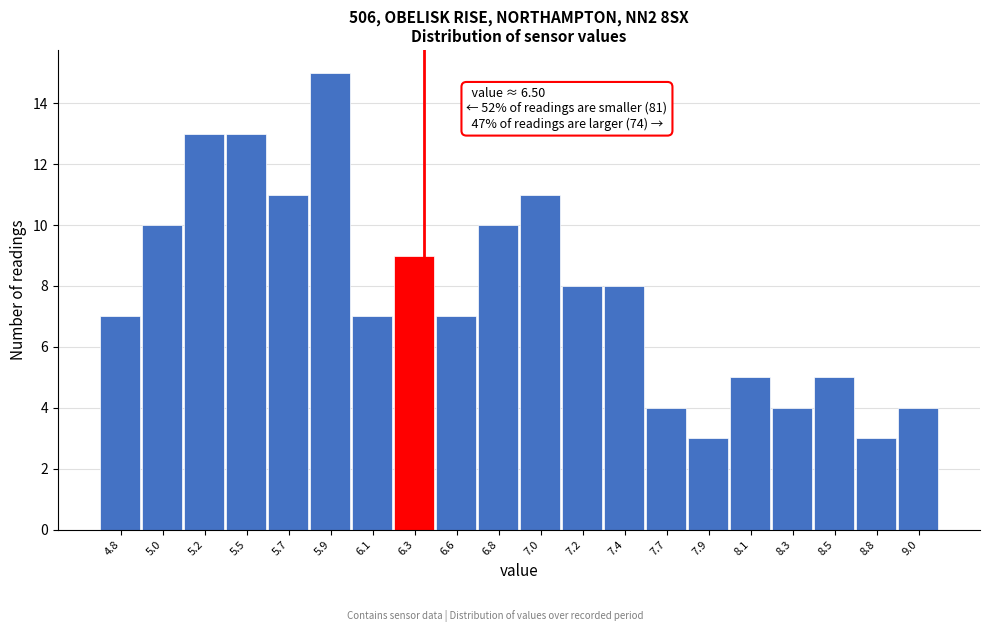

Reading left to right, extract all data points from this chart.

7	10	13	13	11	15	7	9	7	10	11	8	8	4	3	5	4	5	3	4